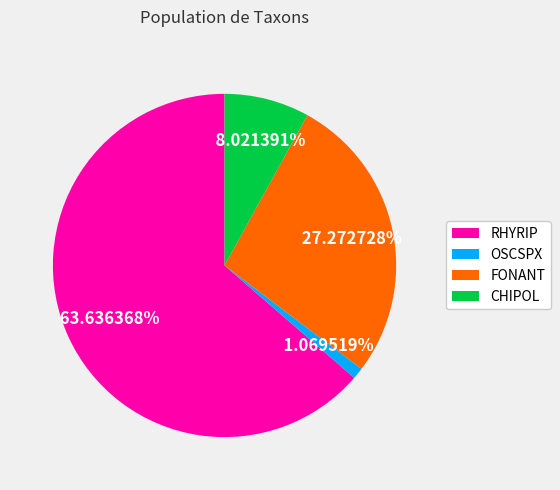

What is the largest slice in the pie chart?

RHYRIP